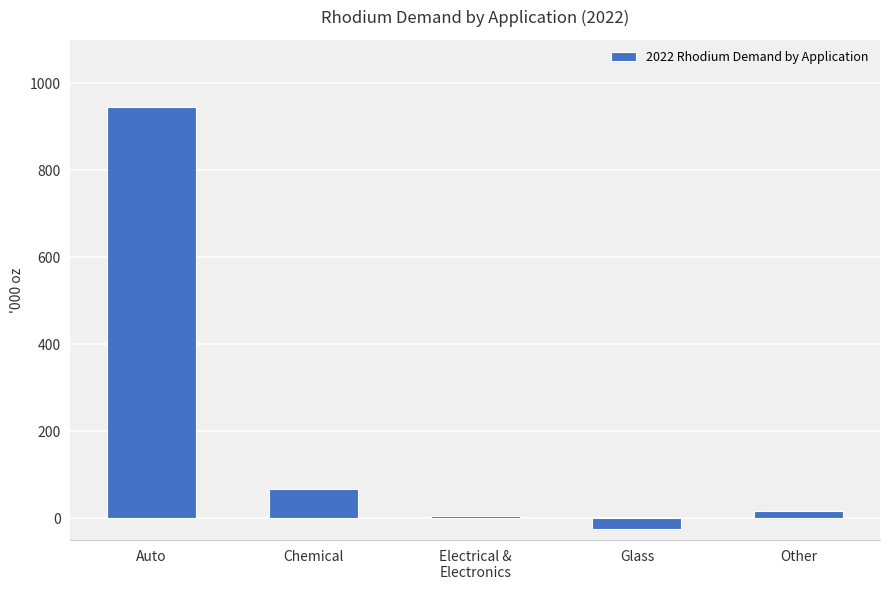

What is the sum of the values at Chemical and Auto?

1013